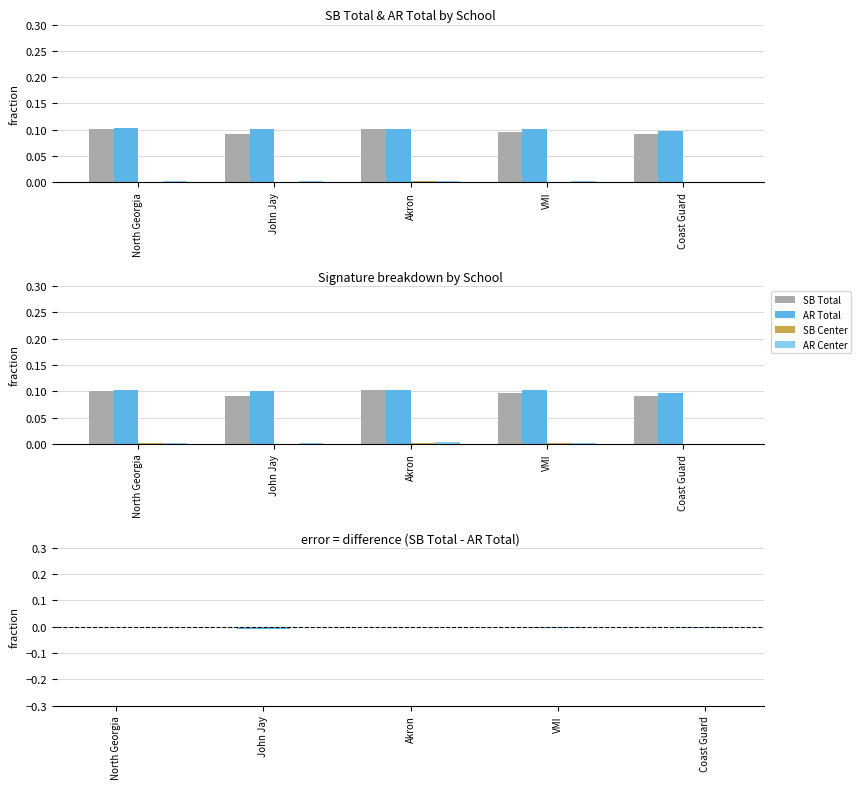

Which series has the largest range (max minus min)?

SB Total